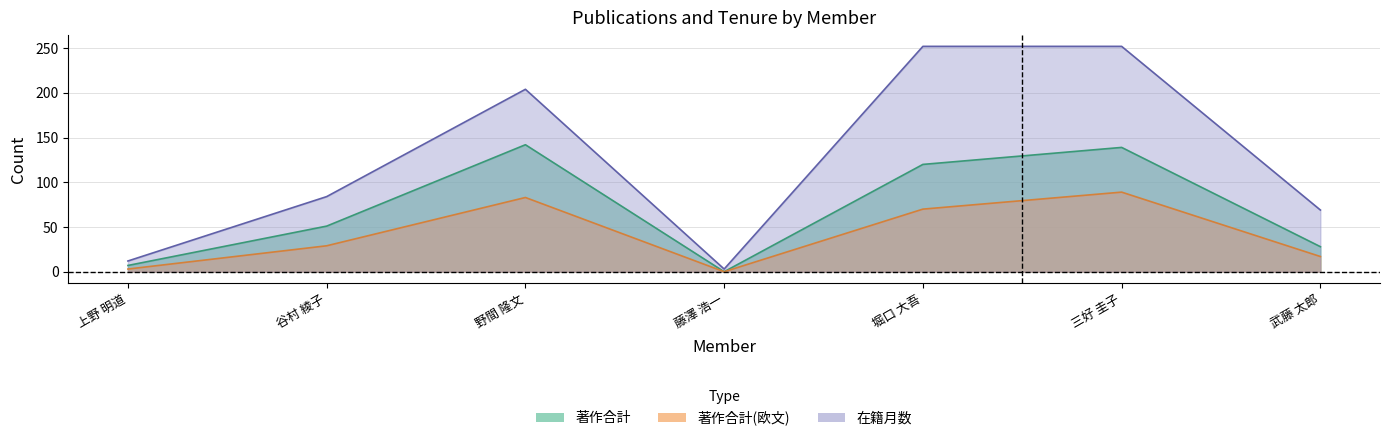

What is the label of the 1st point from the right?

武藤 太郎